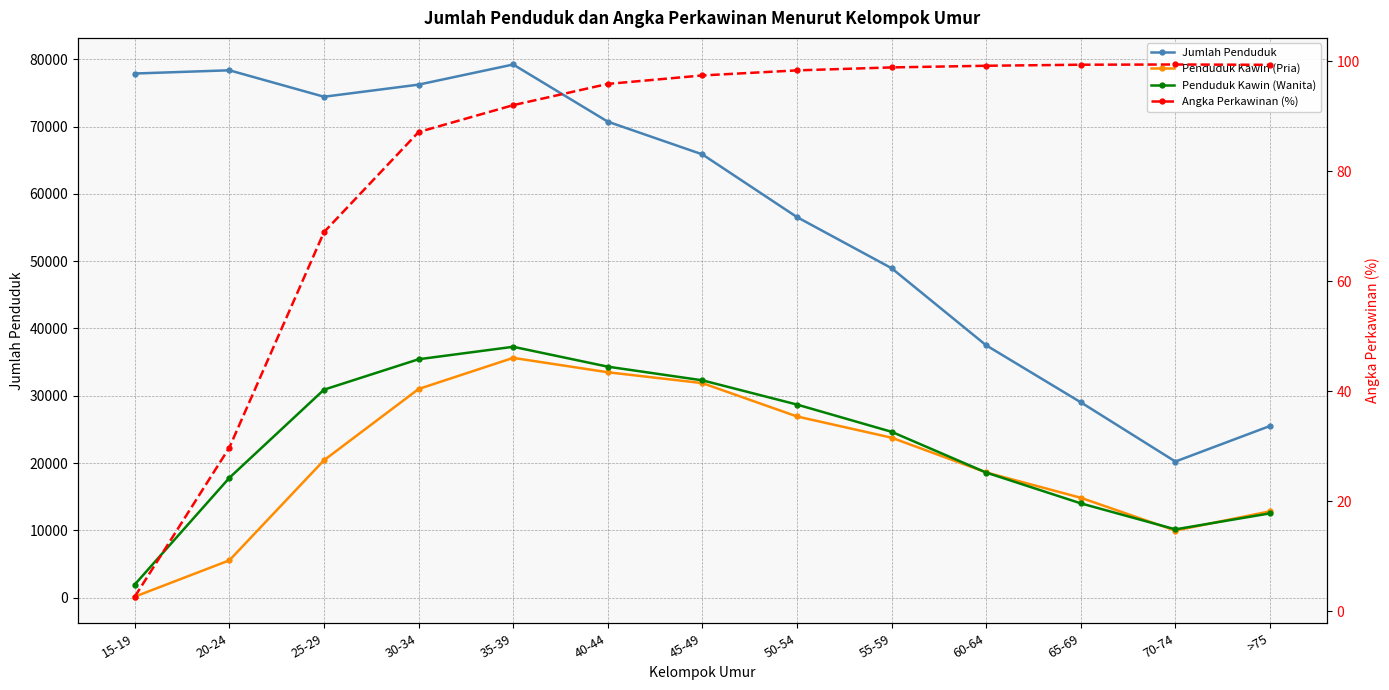

Reading right to left, list all the values displayed in this chart.

Jumlah Penduduk: >75=25507.0	70-74=20220.0	65-69=29027.0	60-64=37497.0	55-59=48959.0	50-54=56557.0	45-49=65875.0	40-44=70739.0	35-39=79237.0	30-34=76245.0	25-29=74444.0	20-24=78376.0	15-19=77895.0
Penduduk Kawin (Pria): >75=12822.0	70-74=9958.0	65-69=14835.0	60-64=18602.0	55-59=23767.0	50-54=26922.0	45-49=31877.0	40-44=33492.0	35-39=35629.0	30-34=31002.0	25-29=20414.0	20-24=5537.0	15-19=135.0
Penduduk Kawin (Wanita): >75=12517.0	70-74=10141.0	65-69=14006.0	60-64=18583.0	55-59=24641.0	50-54=28690.0	45-49=32292.0	40-44=34322.0	35-39=37277.0	30-34=35425.0	25-29=30903.0	20-24=17802.0	15-19=1942.0
Angka Perkawinan (%): >75=99.3	70-74=99.4	65-69=99.4	60-64=99.2	55-59=98.9	50-54=98.3	45-49=97.4	40-44=95.9	35-39=92.0	30-34=87.1	25-29=68.9	20-24=29.8	15-19=2.7